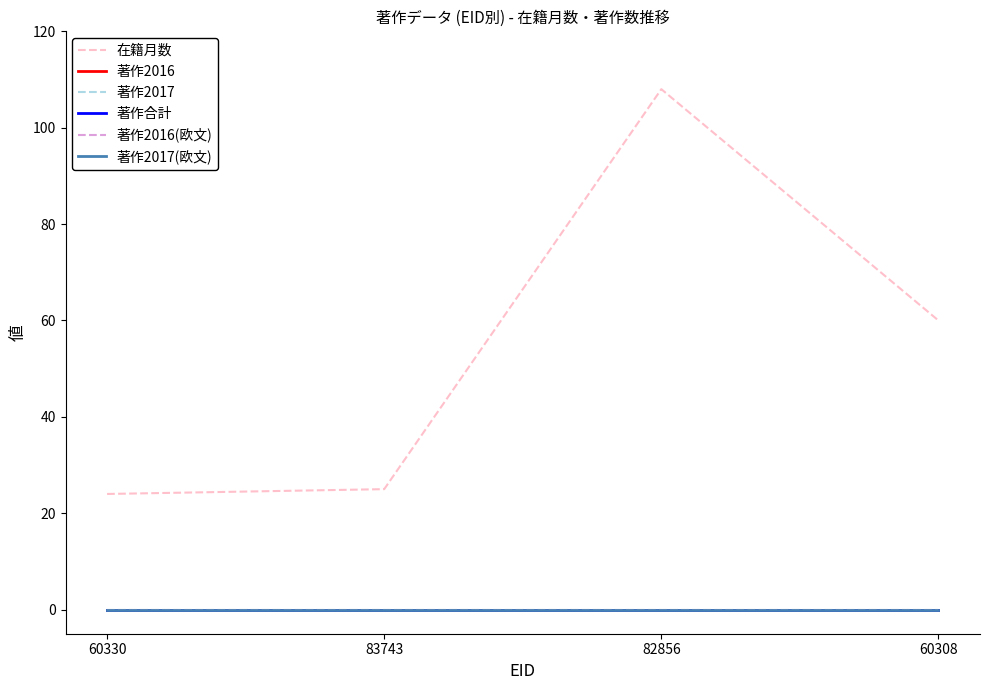

Does the chart have visible grid lines?

No